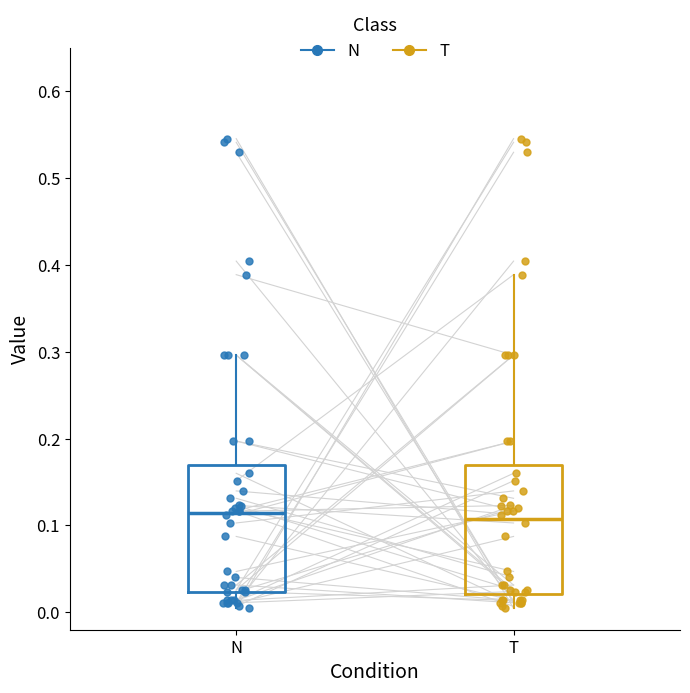

Reading left to right, read every box against the y-axis: the position of its median line, the range the box covers, and the ends of its whiskers. The values are not printed on the chart, so give them approximately, as read against the axis.

N: median 0.11, box 0.02 to 0.17, whiskers 0.00 to 0.30
T: median 0.11, box 0.02 to 0.17, whiskers 0.00 to 0.39